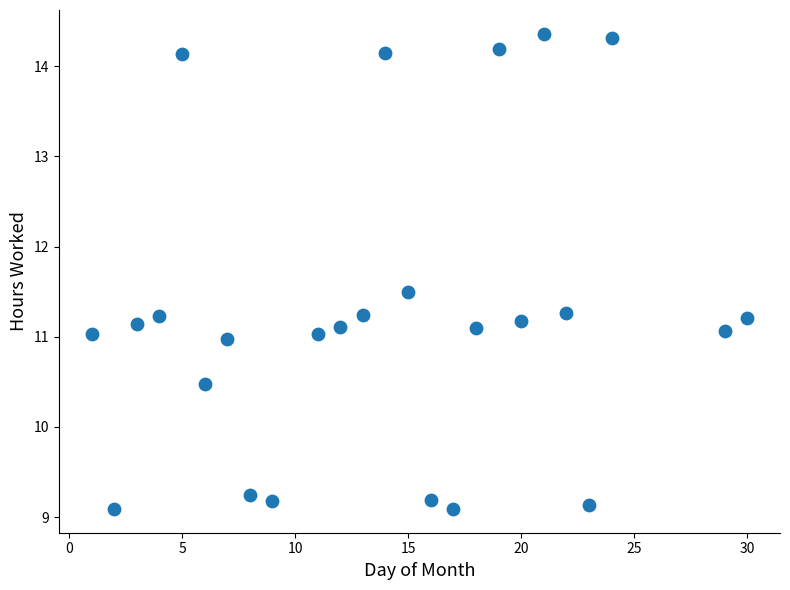

What is the range of X values (max minus min)?

29.0